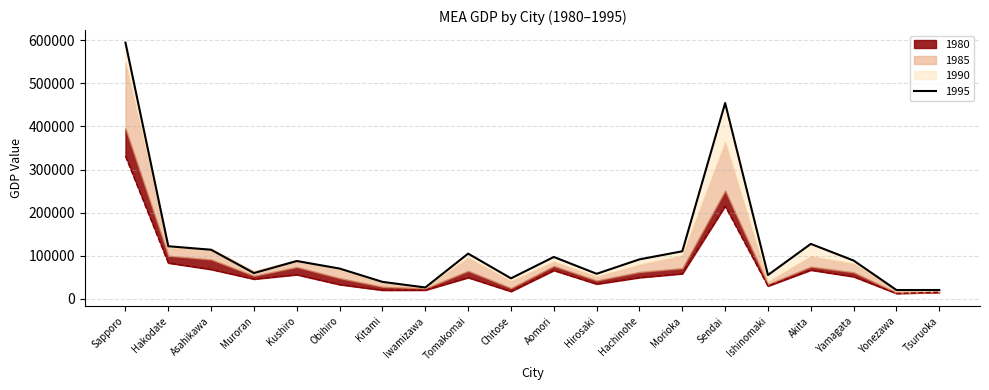

Where is the first local maximum for 1980?

Kushiro